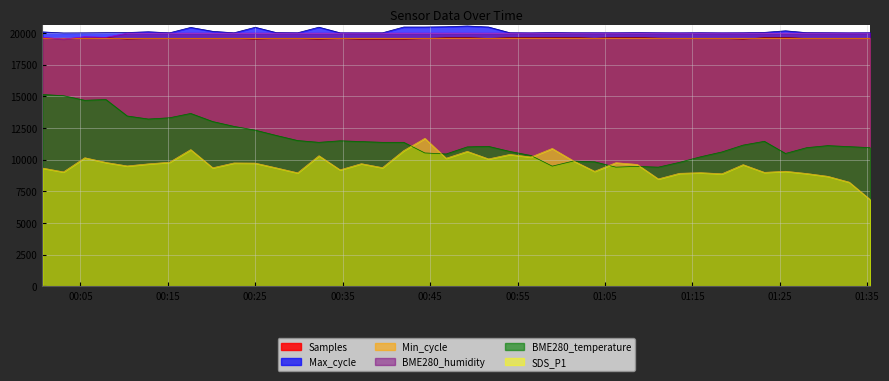

True or false: Samples and SDS_P1 cross at least once.

False